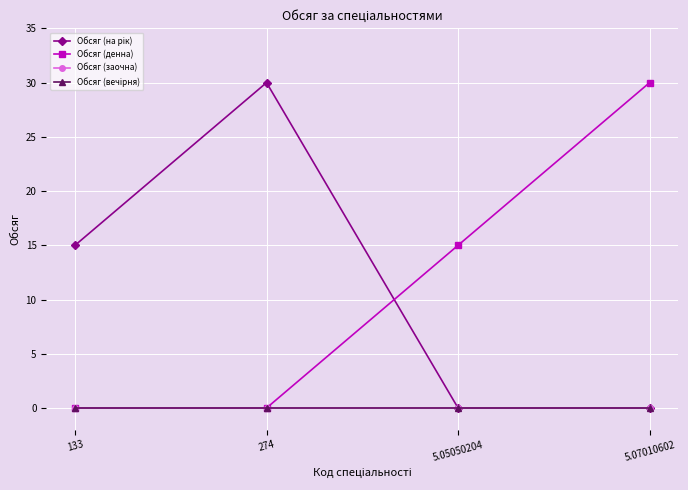

Reading left to right, transcribe all the data shown in this chart.

Обсяг (на рік): 133=15	274=30	5.05050204=0	5.07010602=0
Обсяг (денна): 133=0	274=0	5.05050204=15	5.07010602=30
Обсяг (заочна): 133=0	274=0	5.05050204=0	5.07010602=0
Обсяг (вечірня): 133=0	274=0	5.05050204=0	5.07010602=0